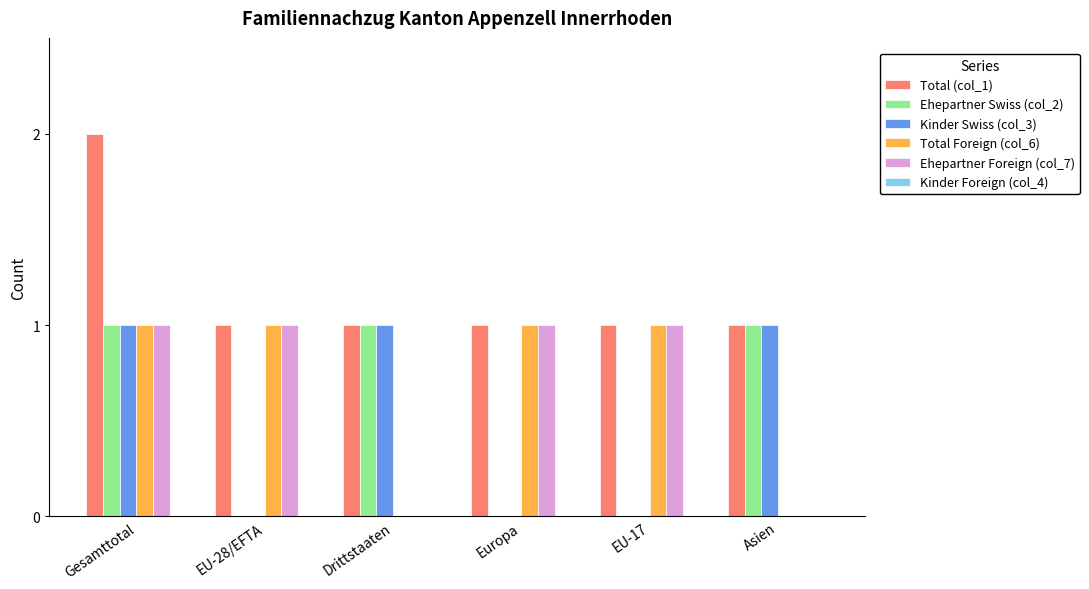

Which category has the highest value in the Total (col_1) series?

Gesamttotal